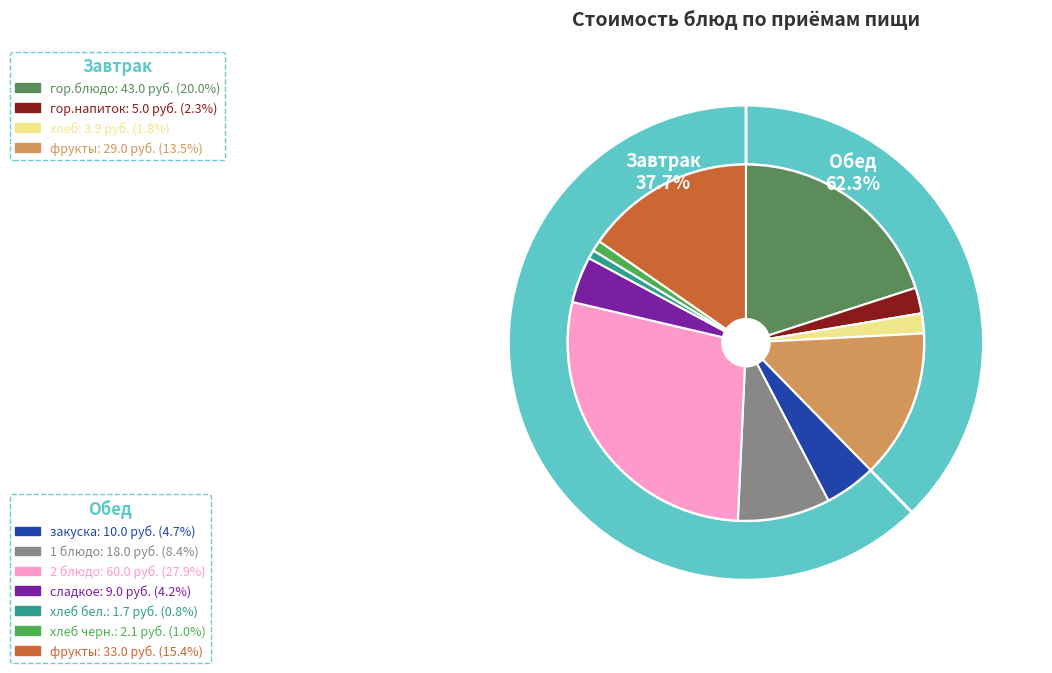

What is the ratio of the value at Обед (сладкое) to the value at Завтрак (гор.напиток)?

1.8